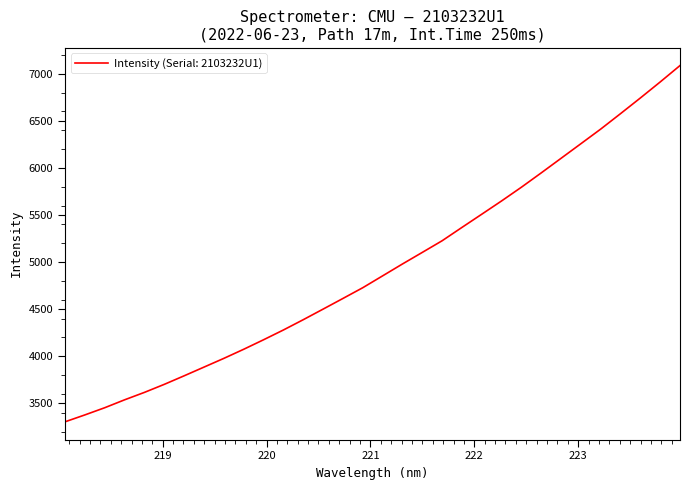

What is the greatest value displayed?

7087.1